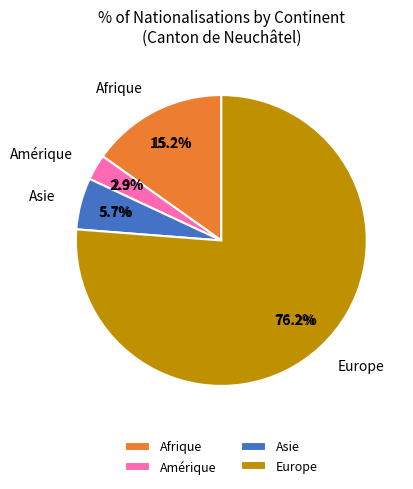

True or false: Portugal accounts for 9% of the total.

True